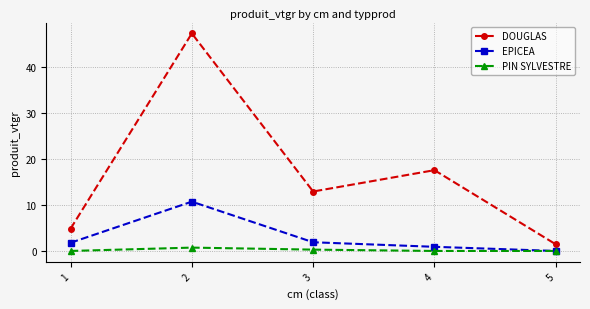

Which series changed the most between 2 and 3?

DOUGLAS